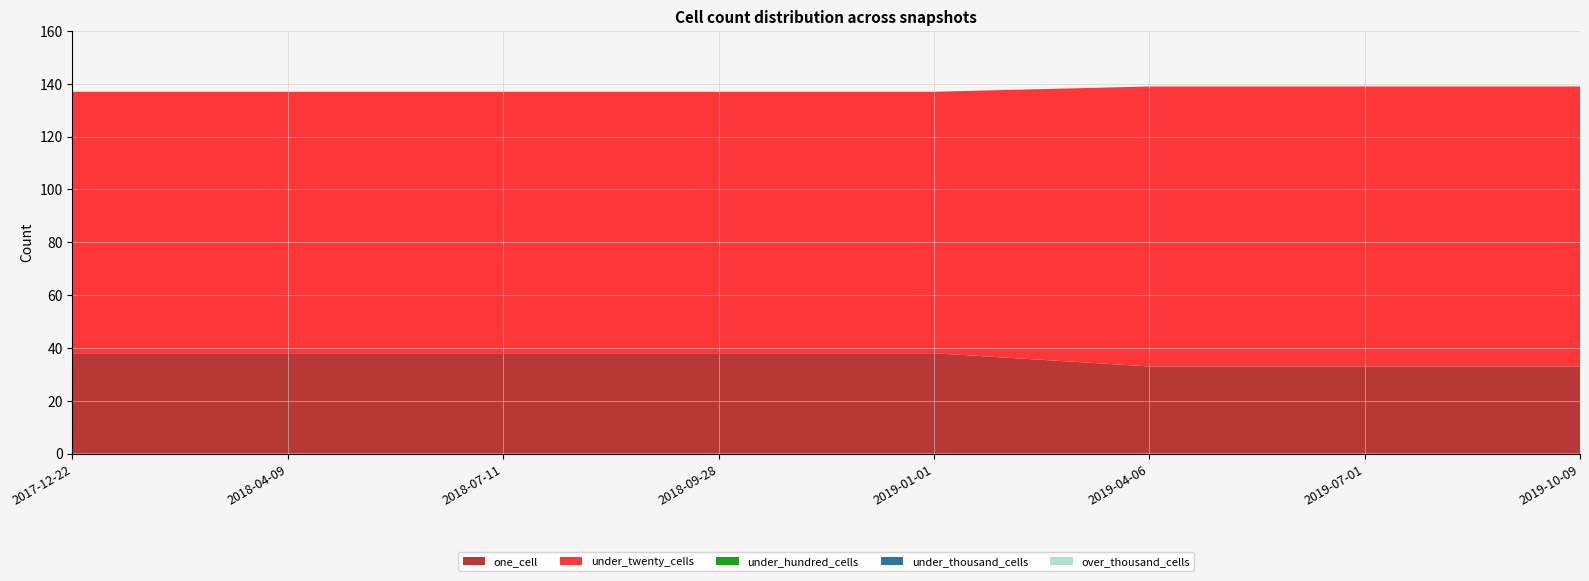

Reading left to right, extract all data points from this chart.

one_cell: 2017-12-22=38	2018-04-09=38	2018-07-11=38	2018-09-28=38	2019-01-01=38	2019-04-06=33	2019-07-01=33	2019-10-09=33
under_twenty_cells: 2017-12-22=99	2018-04-09=99	2018-07-11=99	2018-09-28=99	2019-01-01=99	2019-04-06=106	2019-07-01=106	2019-10-09=106
under_hundred_cells: 2017-12-22=0	2018-04-09=0	2018-07-11=0	2018-09-28=0	2019-01-01=0	2019-04-06=0	2019-07-01=0	2019-10-09=0
under_thousand_cells: 2017-12-22=0	2018-04-09=0	2018-07-11=0	2018-09-28=0	2019-01-01=0	2019-04-06=0	2019-07-01=0	2019-10-09=0
over_thousand_cells: 2017-12-22=0	2018-04-09=0	2018-07-11=0	2018-09-28=0	2019-01-01=0	2019-04-06=0	2019-07-01=0	2019-10-09=0